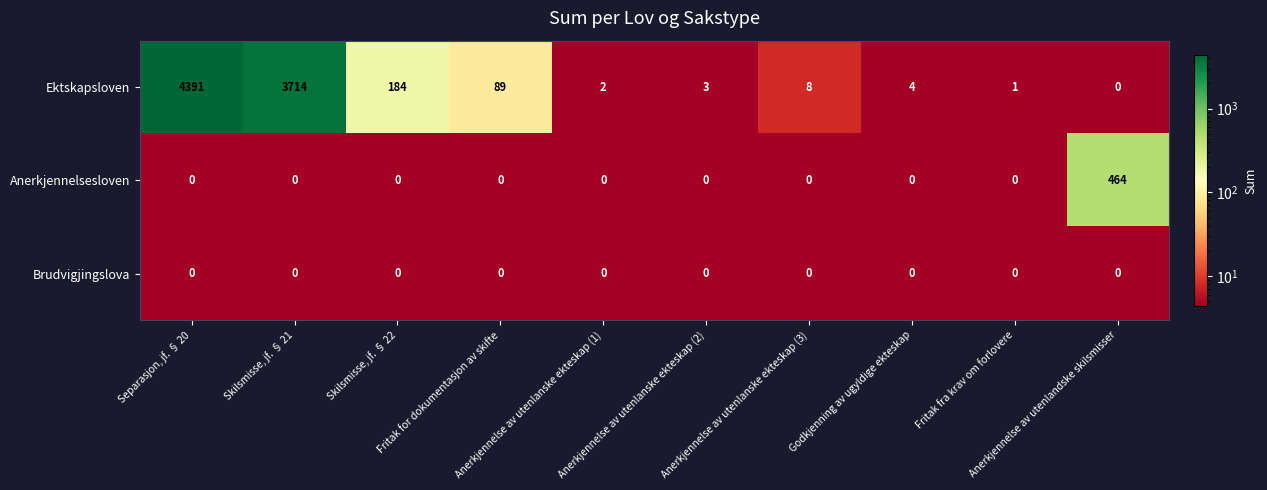

List the series in order of their peak value, lowest first.

Brudvigjingslova, Anerkjennelsesloven, Ektskapsloven